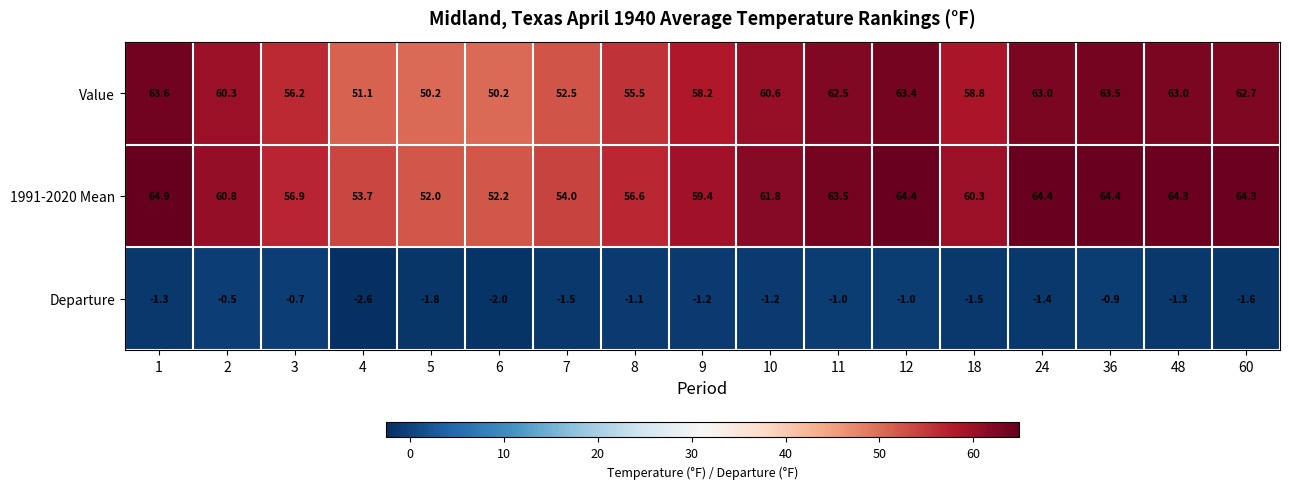

Between 3 and 18, which series saw the biggest shift?

1991-2020 Mean